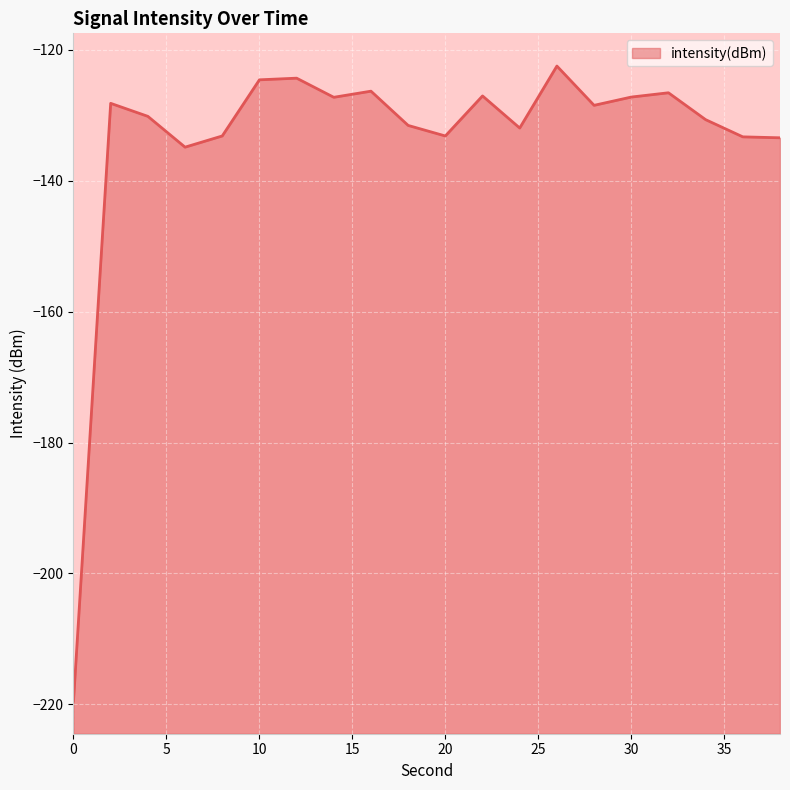

Reading left to right, extract all data points from this chart.

0=-219.5	2=-128.2	4=-130.1	6=-134.9	8=-133.1	10=-124.6	12=-124.3	14=-127.2	16=-126.3	18=-131.5	20=-133.1	22=-127.0	24=-131.9	26=-122.5	28=-128.5	30=-127.2	32=-126.5	34=-130.7	36=-133.3	38=-133.4